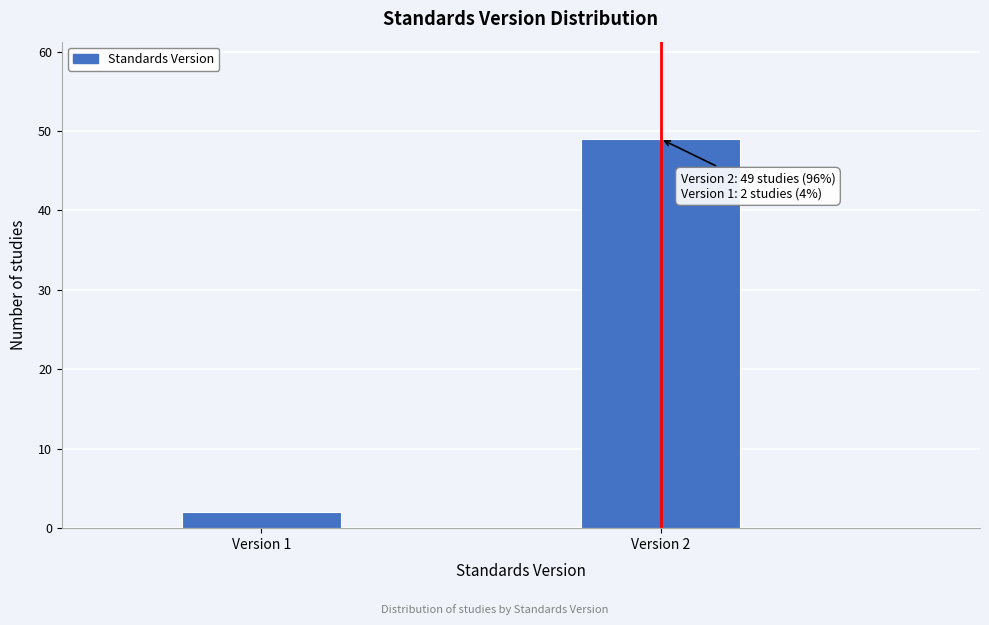

Reading left to right, what are all the values shown in this chart?

2	49